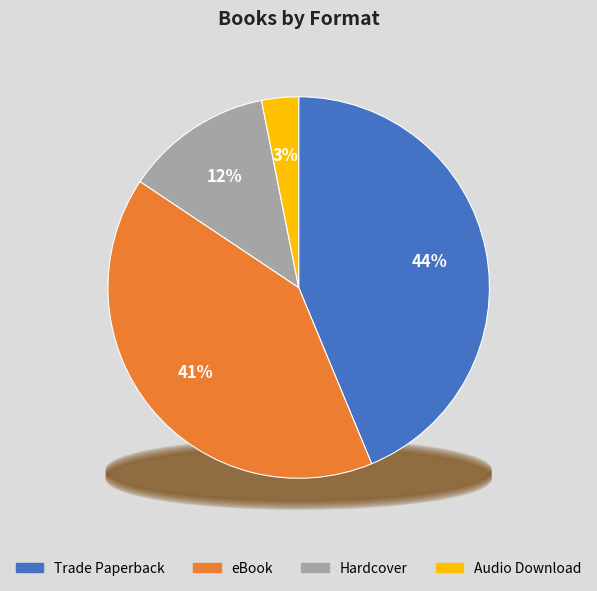

The Trade Paperback slice represents 44% of the pie. True or false?

True